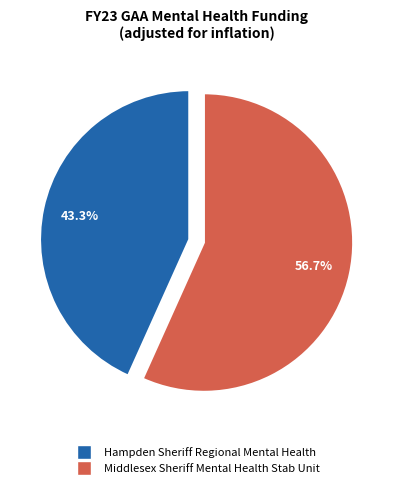

True or false: Middlesex Sheriff Mental Health Stab Unit accounts for 46% of the total.

False